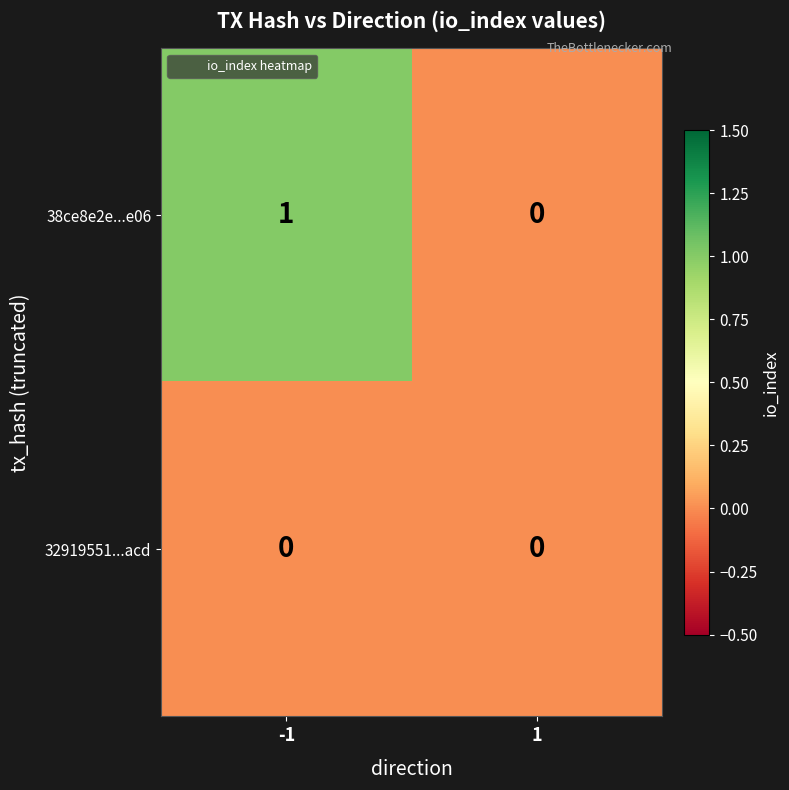

Between -1 and 1, which series saw the biggest shift?

38ce8e2e...e06